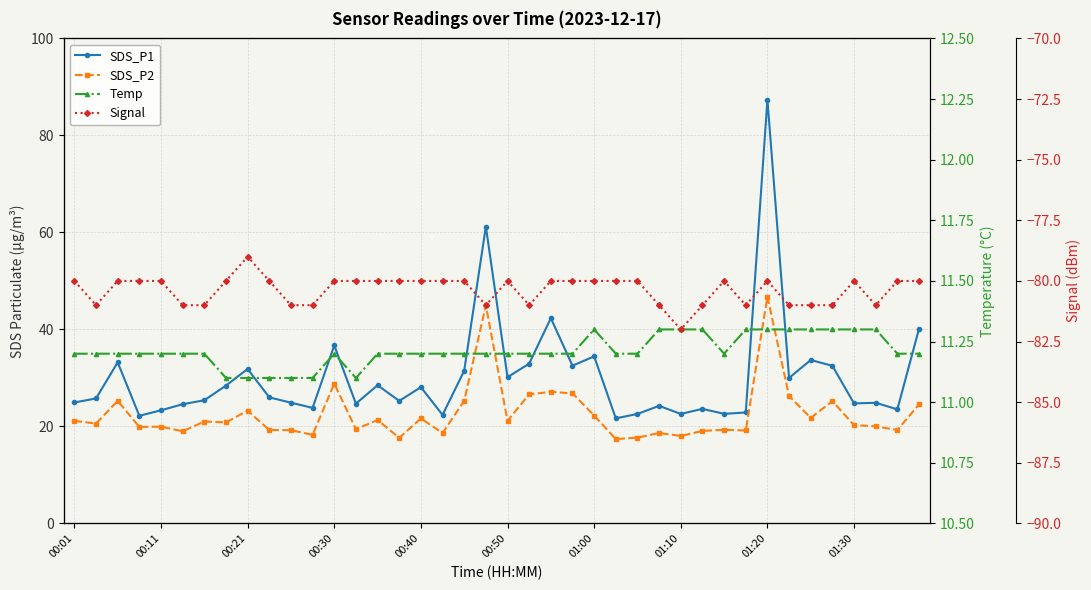

Which series has the widest spread of values?

SDS_P1